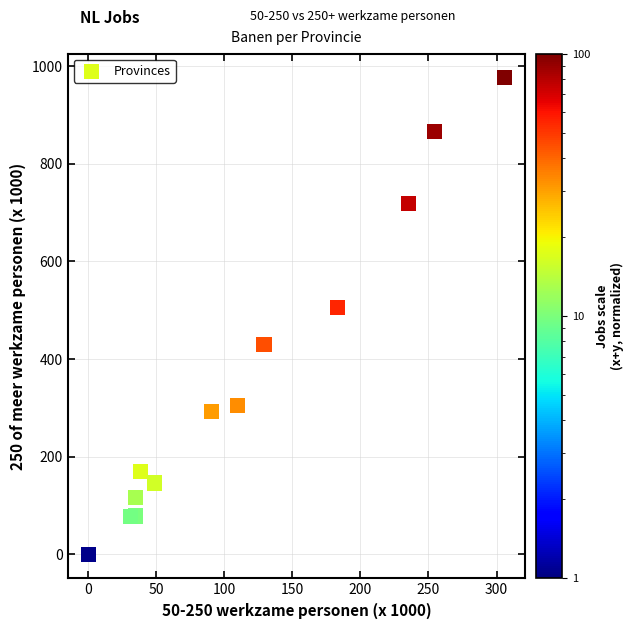

What Y value in the scatter plot is closest to 488?

505.5